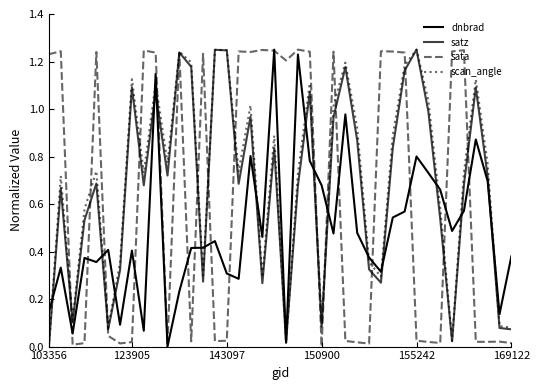

Is this an area chart (filled region under the line)?

No